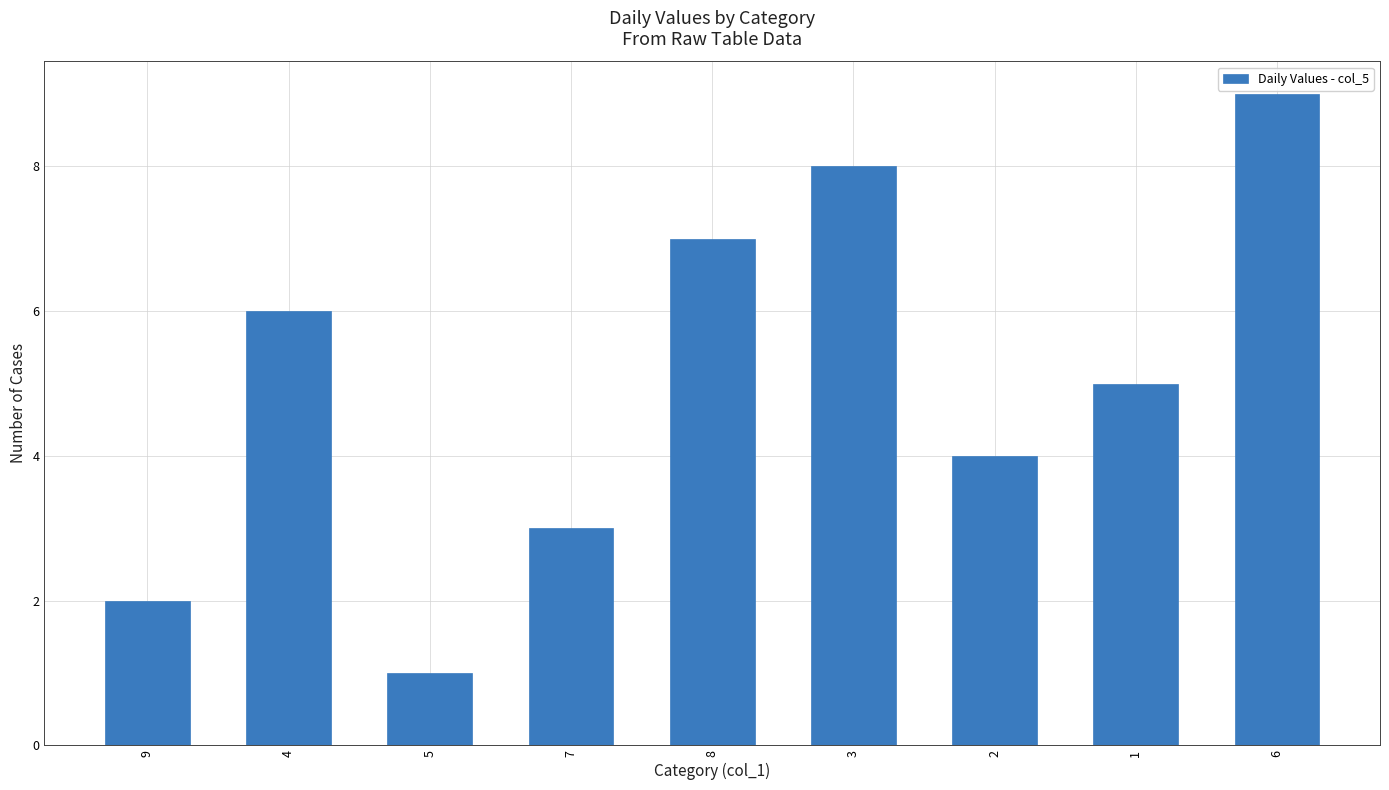

Between 5 and 7, which is larger?

7